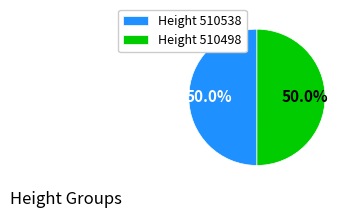

How many slices are in this pie chart?

2